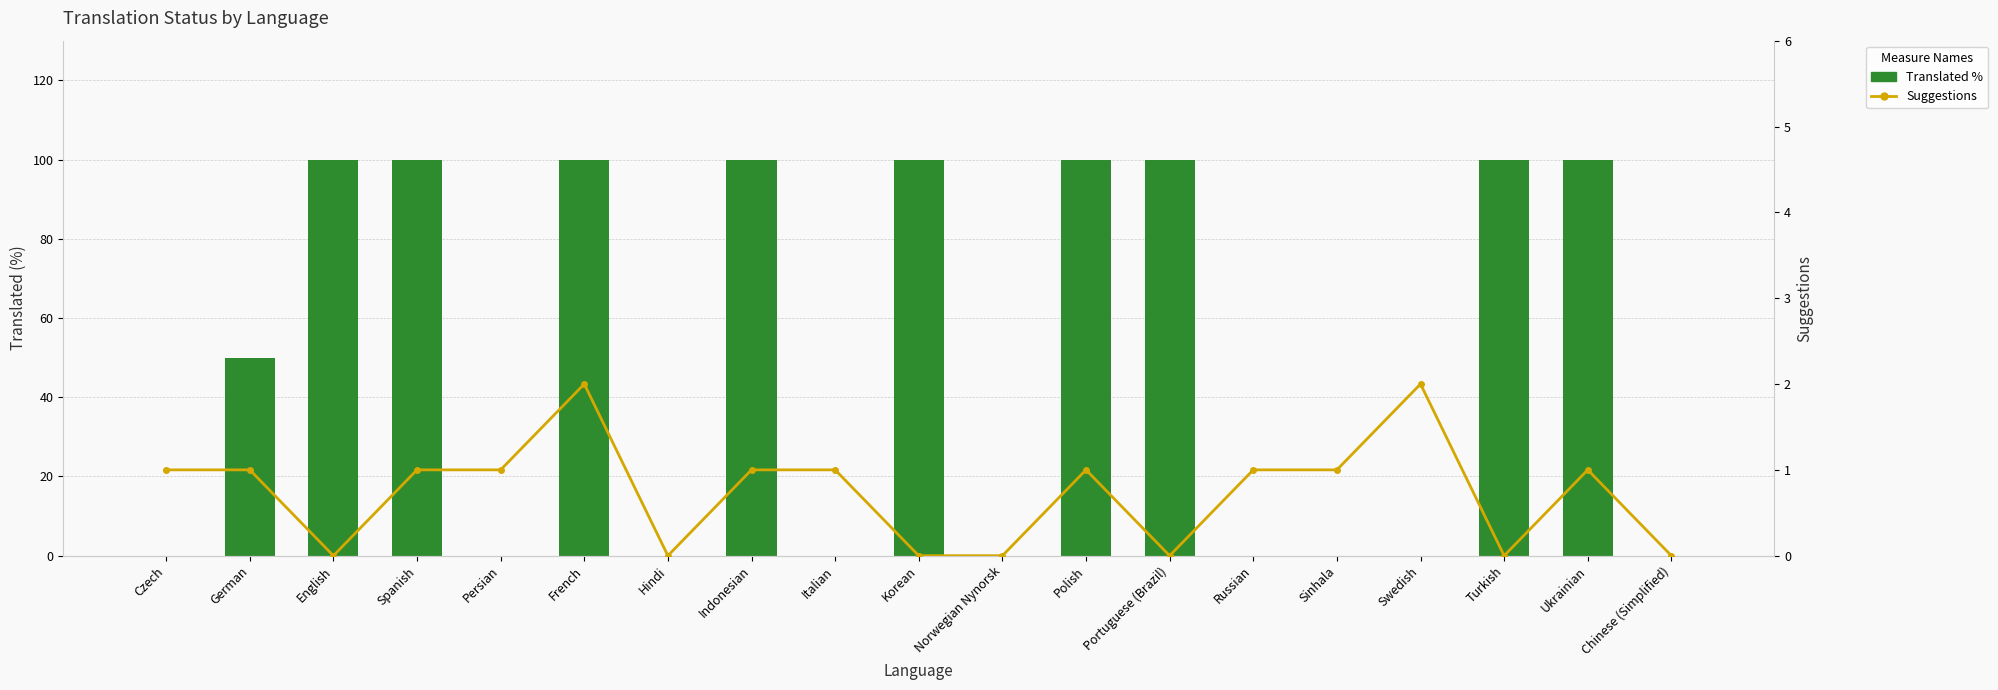

Reading left to right, list all the values displayed in this chart.

Translated %: Czech=0	German=50	English=100	Spanish=100	Persian=0	French=100	Hindi=0	Indonesian=100	Italian=0	Korean=100	Norwegian Nynorsk=0	Polish=100	Portuguese (Brazil)=100	Russian=0	Sinhala=0	Swedish=0	Turkish=100	Ukrainian=100	Chinese (Simplified)=0
Suggestions: Czech=1	German=1	English=0	Spanish=1	Persian=1	French=2	Hindi=0	Indonesian=1	Italian=1	Korean=0	Norwegian Nynorsk=0	Polish=1	Portuguese (Brazil)=0	Russian=1	Sinhala=1	Swedish=2	Turkish=0	Ukrainian=1	Chinese (Simplified)=0